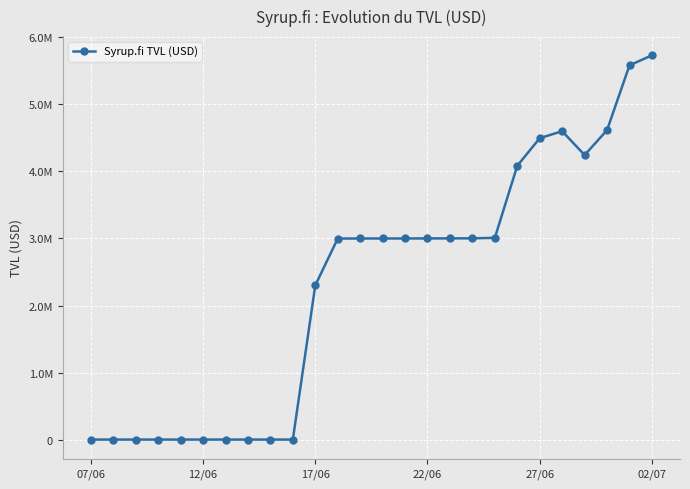

What is the value of the 16th point from the left?

3000780.6